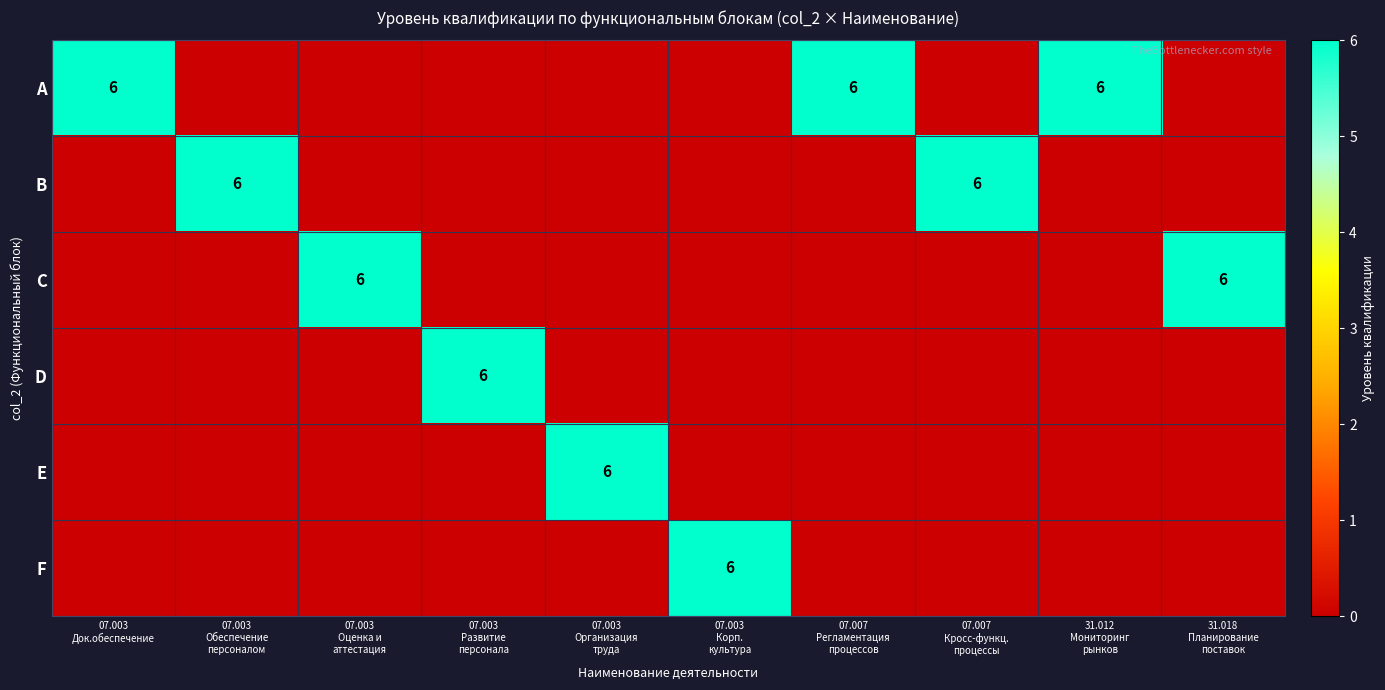

How many positive values does the C series have?

2